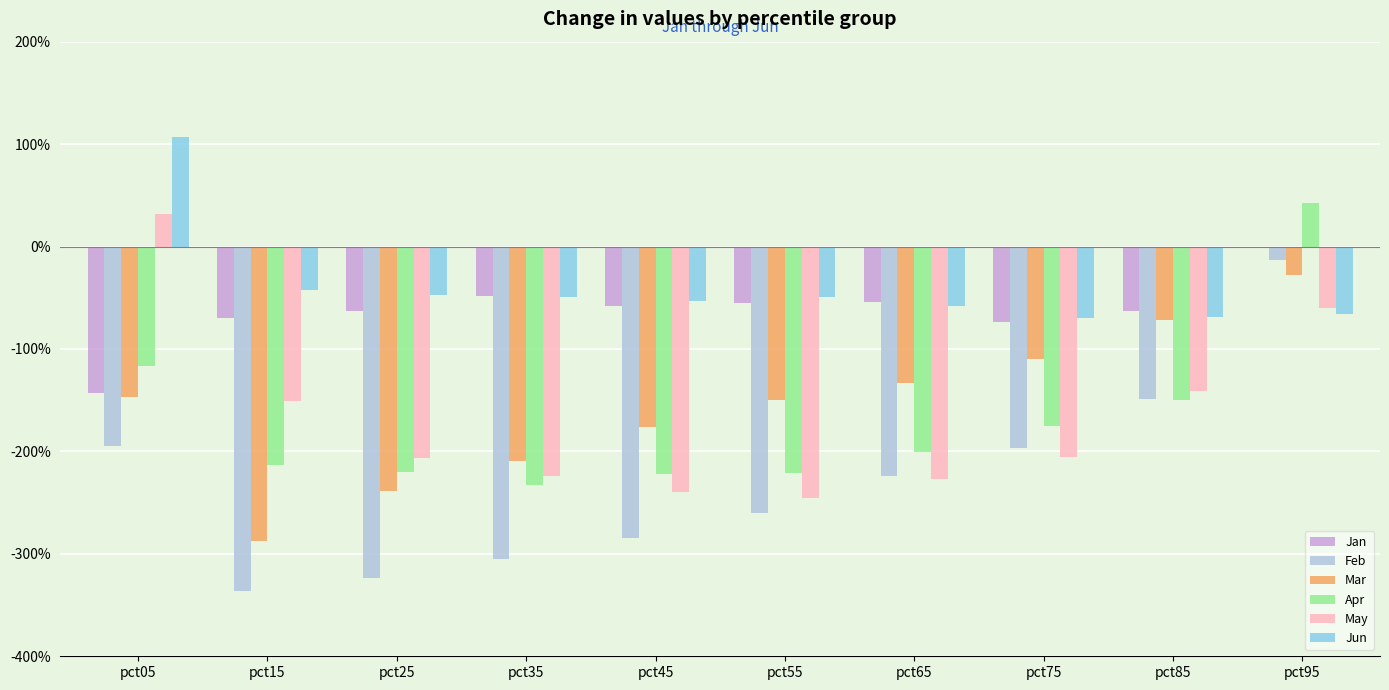

What is the value of the Jan bar at the 8th from the left?

-0.7